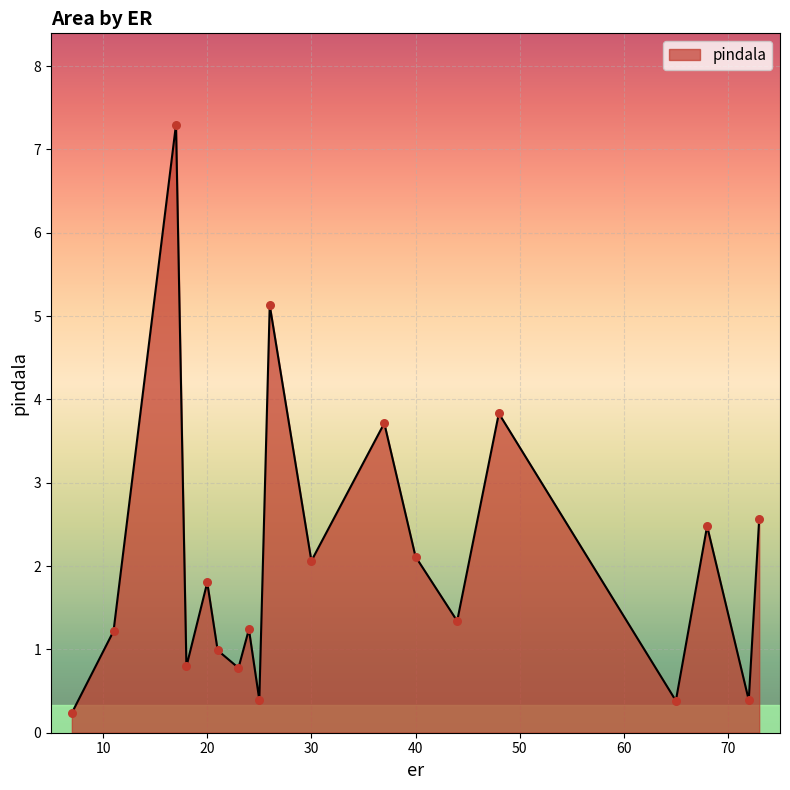

What is the difference between the maximum and minimum values?

7.1